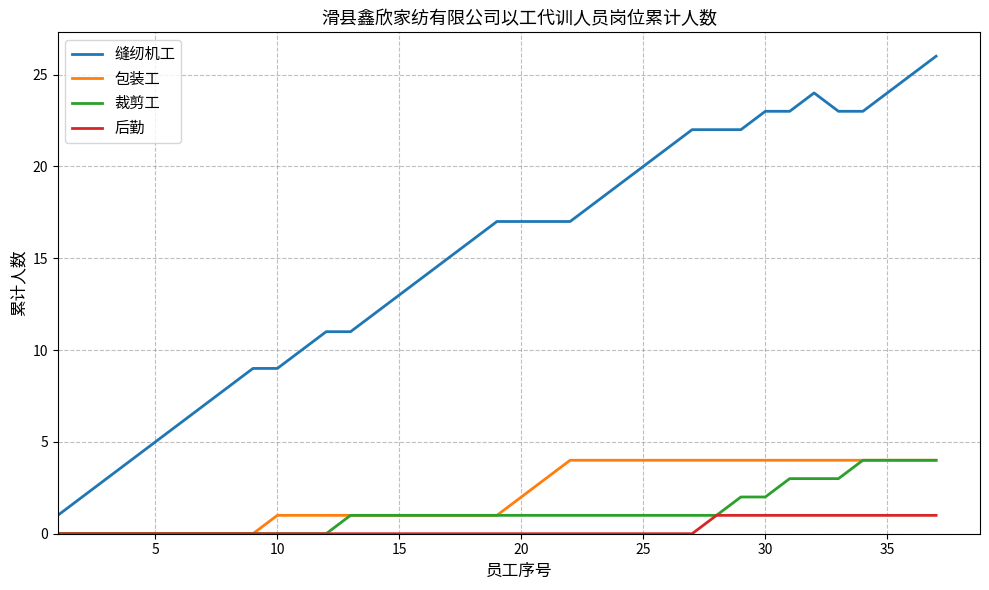

How many values in the 缝纫机工 series are below 17?

18